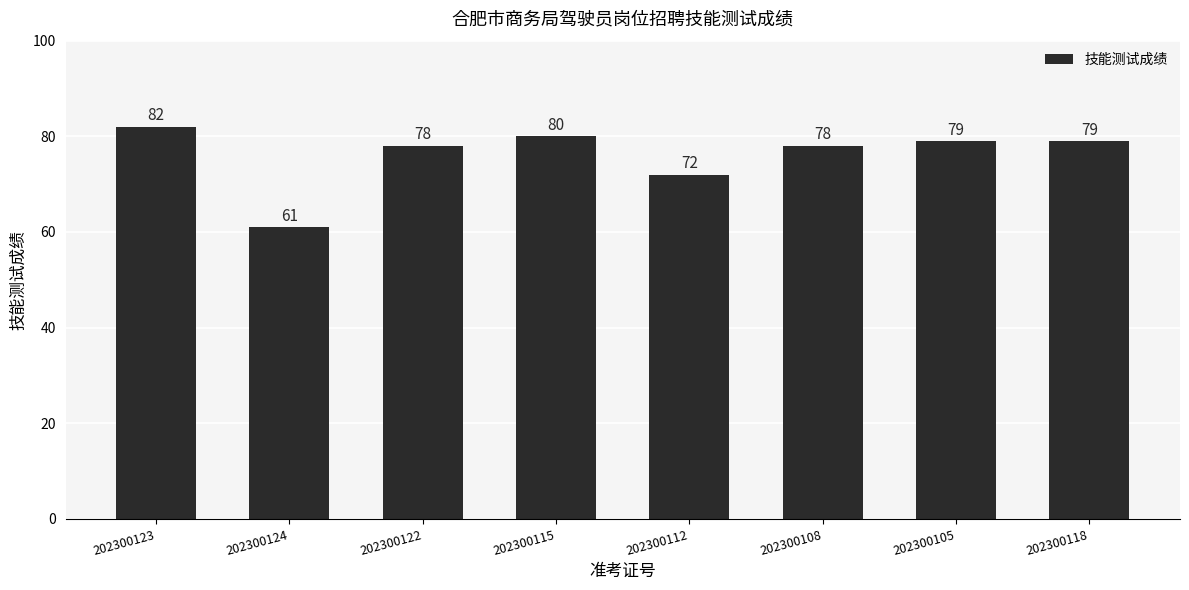

Is it true that the value at 202300112 is 33?

False